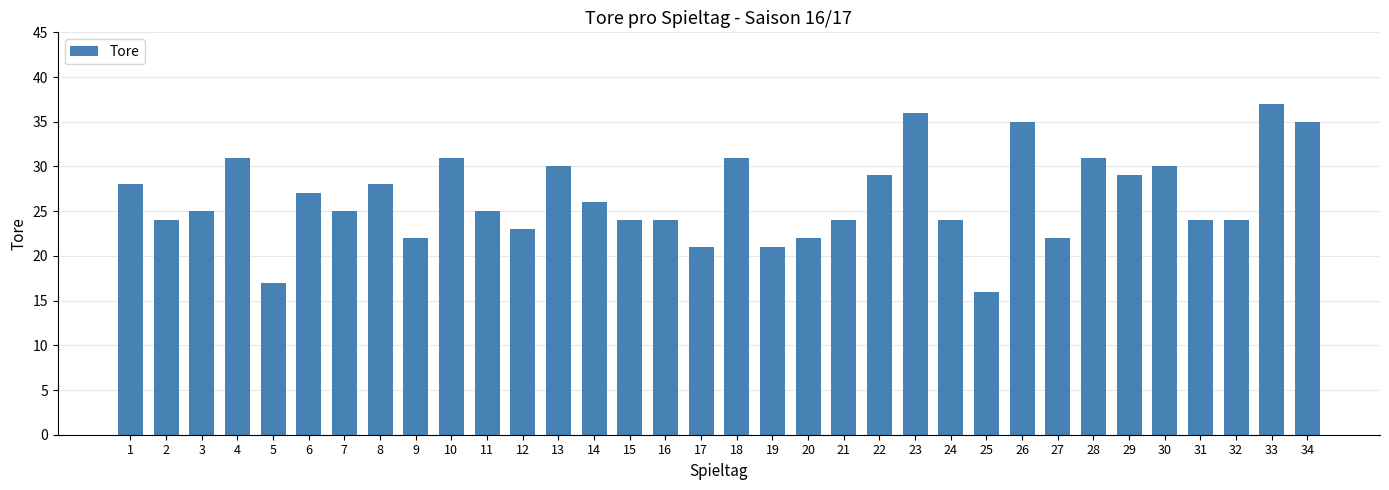

What is the value of the 11th bar from the left?

25